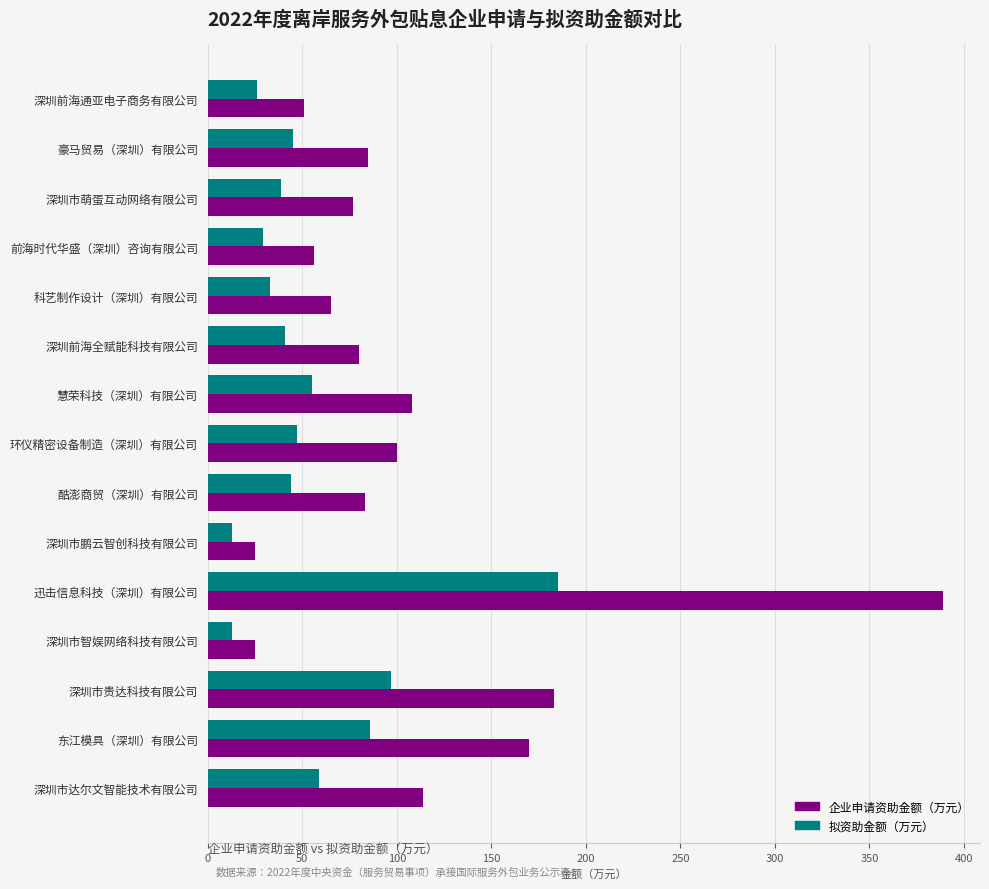

True or false: 企业申请资助金额（万元） has a value of 145 at 酷澎商贸（深圳）有限公司.

False